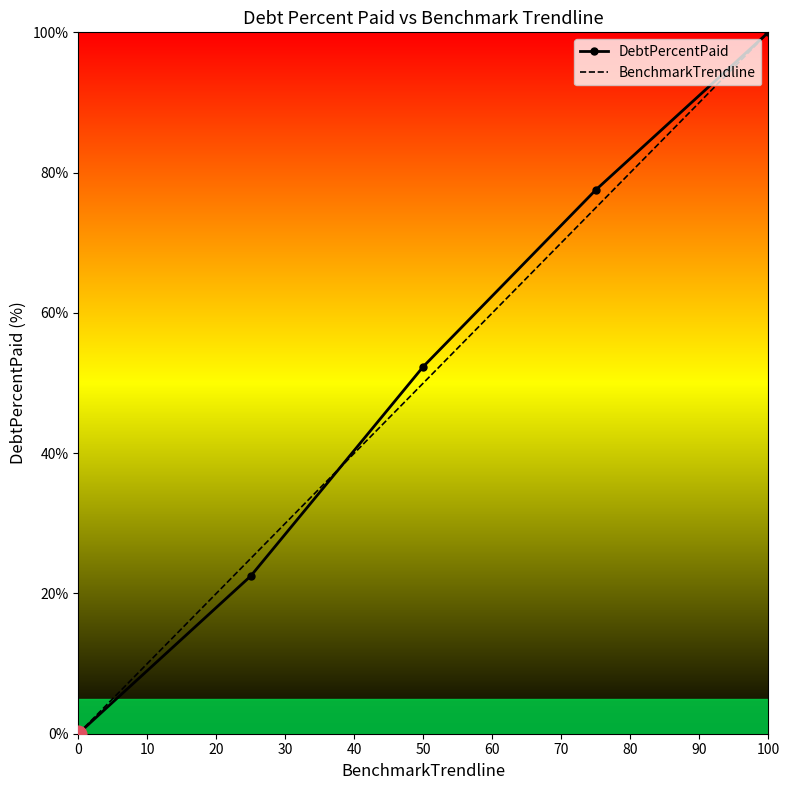

How many lines are shown in the chart?

2